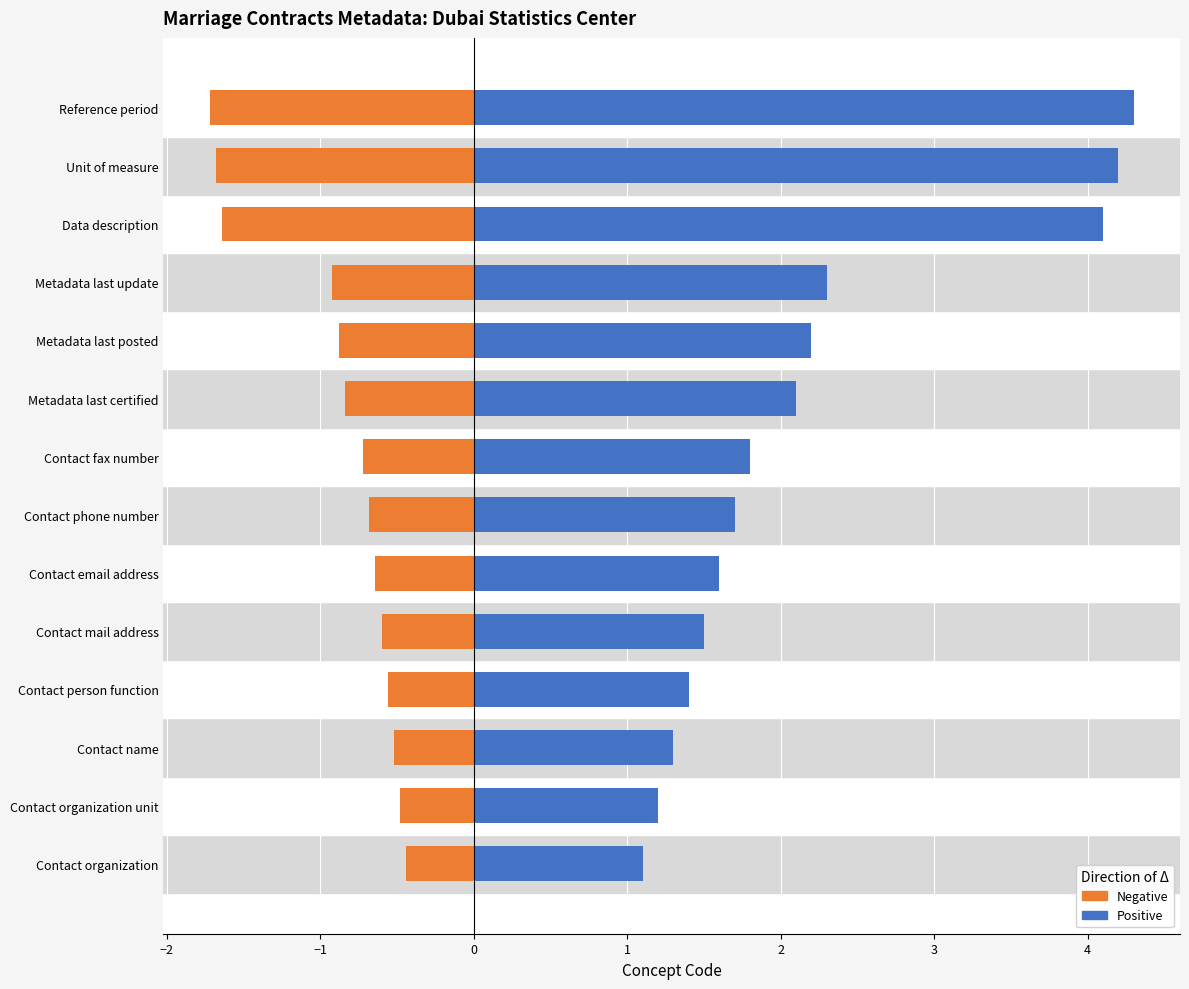

The Positive series shows 1.5 at Contact mail address. True or false?

True